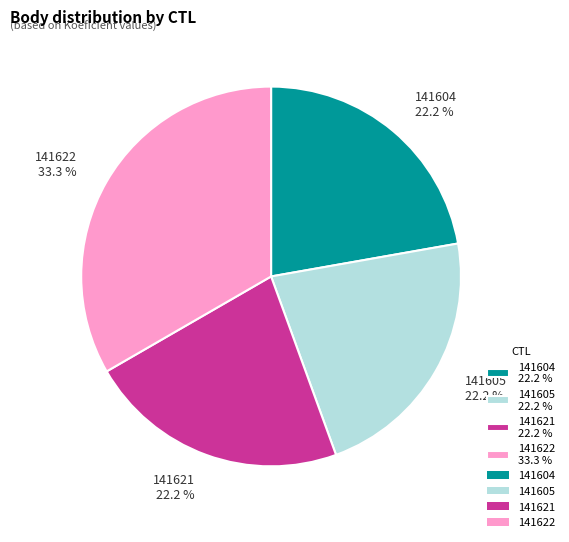

Between 141622 and 141605, which is larger?

141622